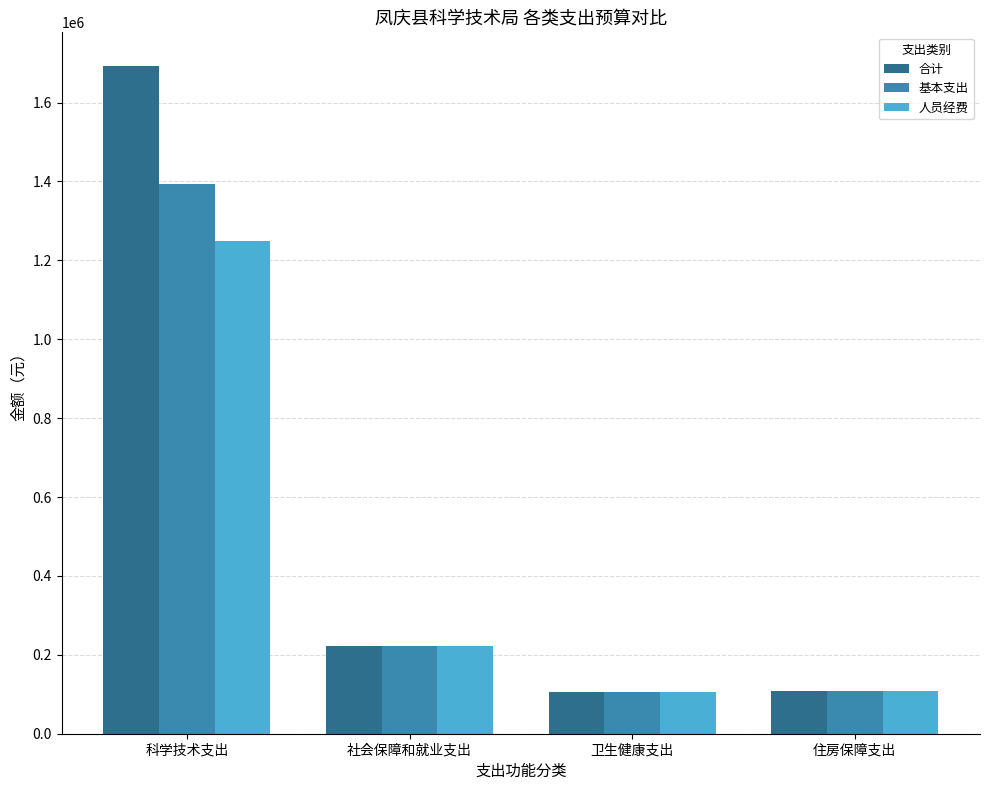

Where is 人员经费 nearest to the value 678024?

社会保障和就业支出